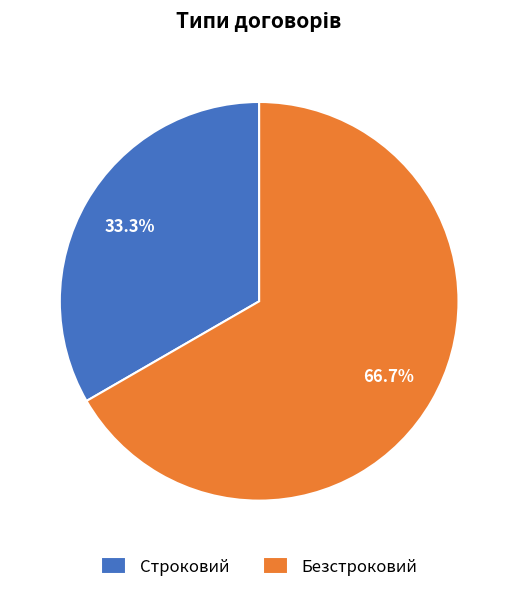

The Строковий slice represents 46% of the pie. True or false?

False